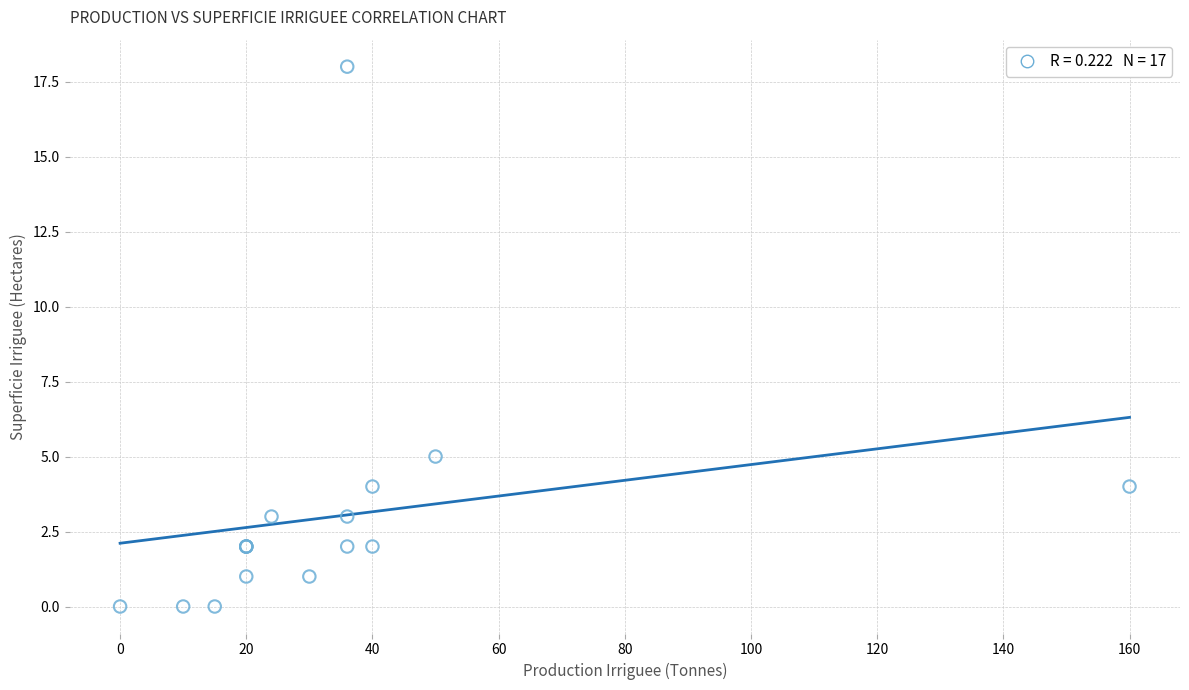

What Y value in the scatter plot is closest to 9?

5